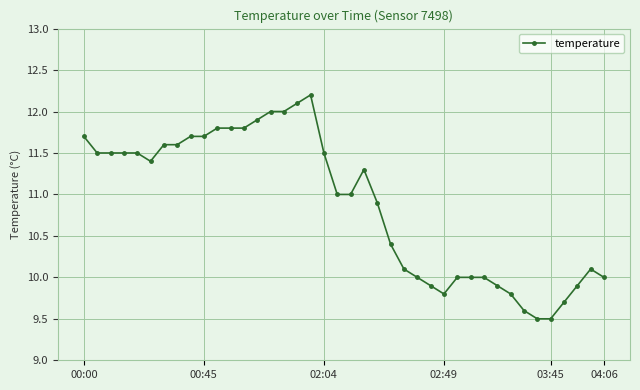

What is the smallest value displayed?

9.5